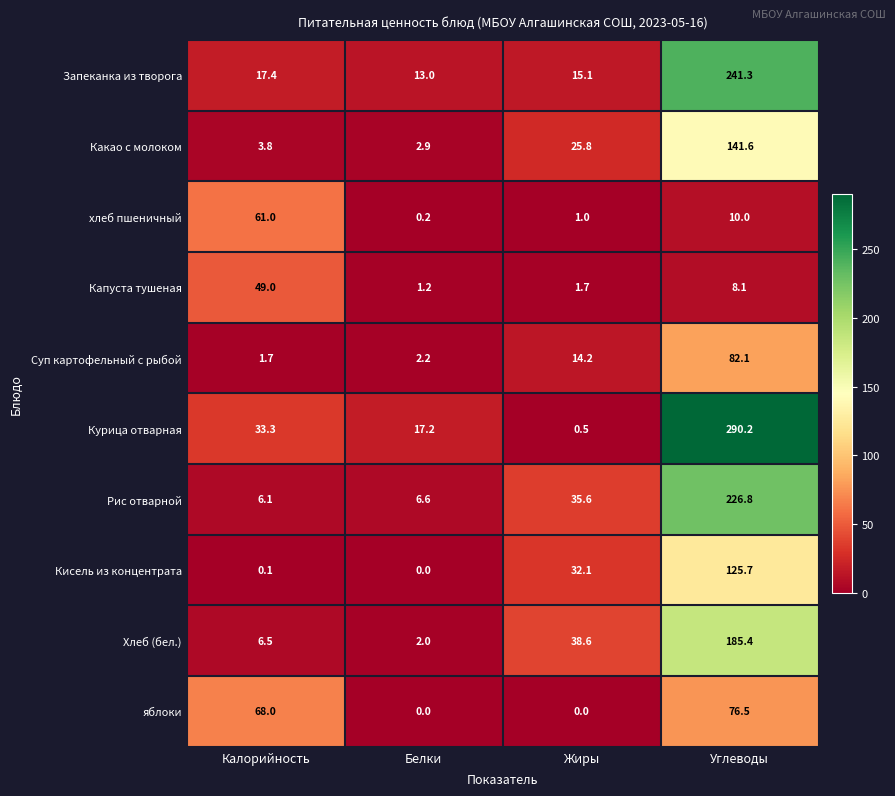

Which series has the largest total across all categories?

Курица отварная